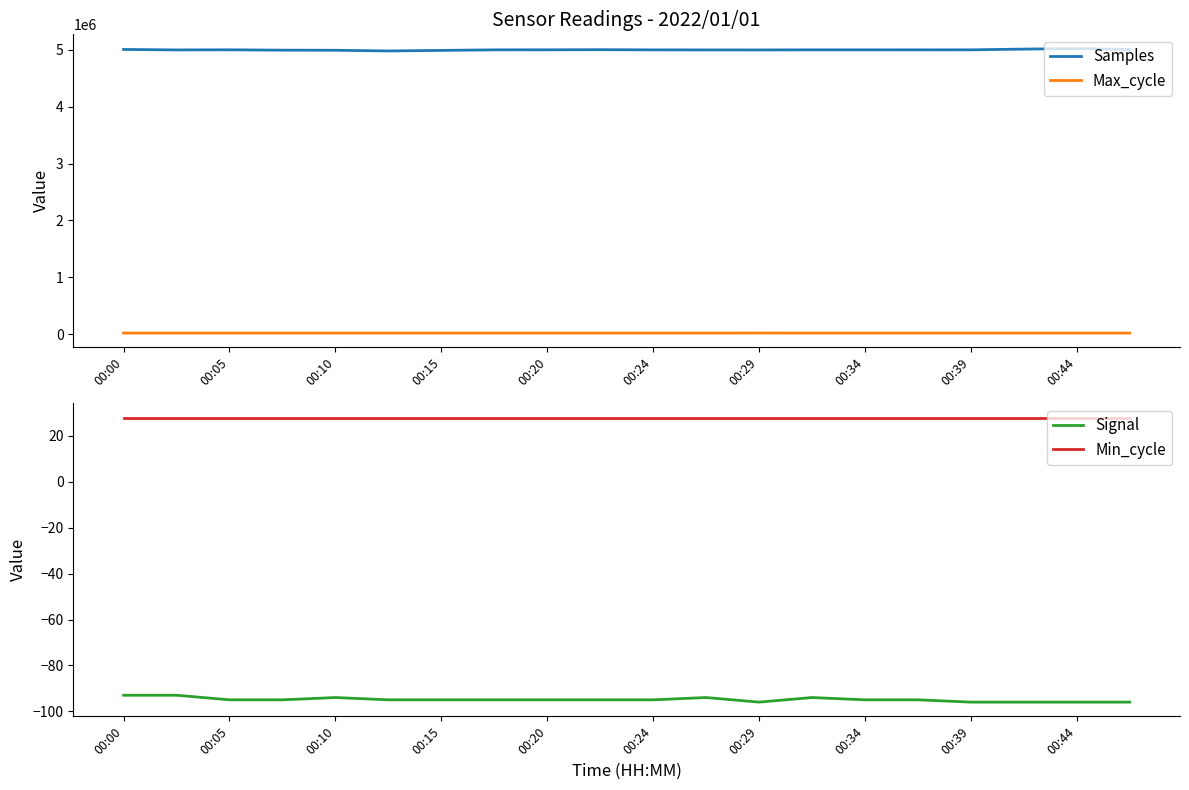

The Max_cycle series shows 19922 at 00:39. True or false?

True